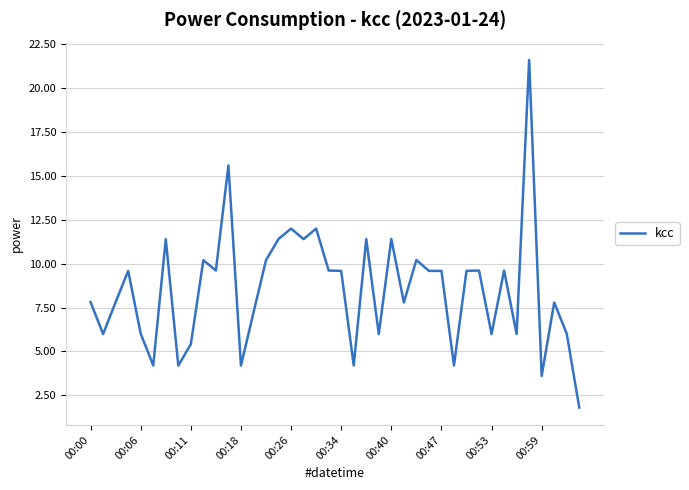

What is the minimum value shown in the chart?

1.8